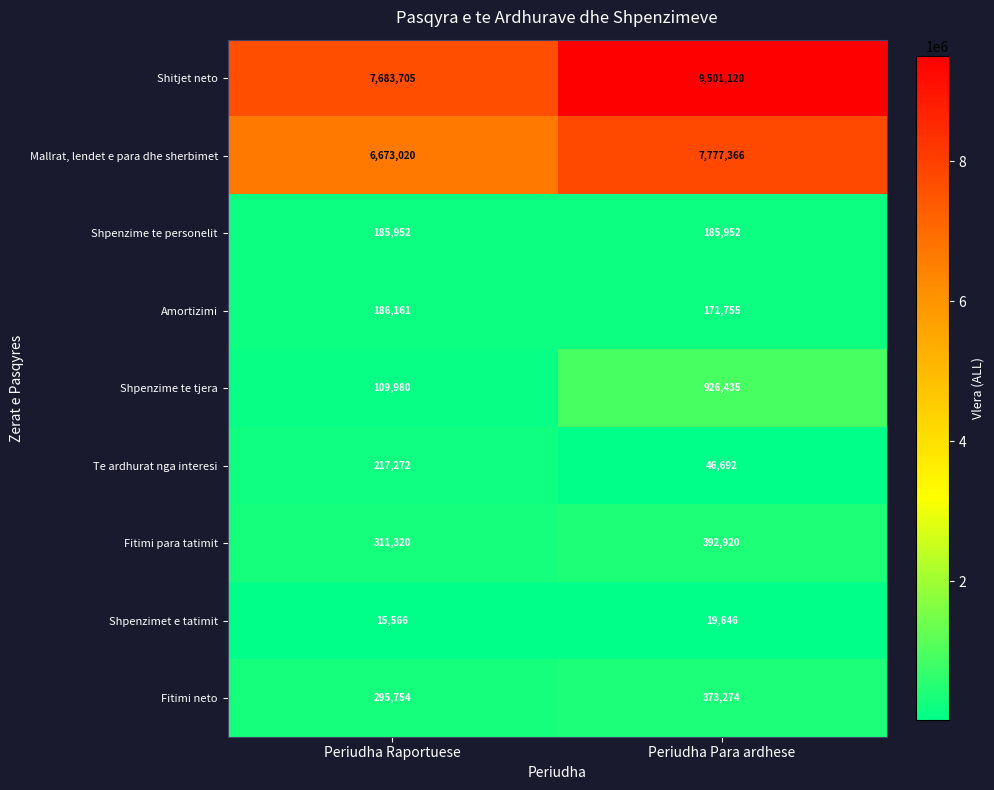

What is the total value across all series at Periudha Raportuese?

15678730